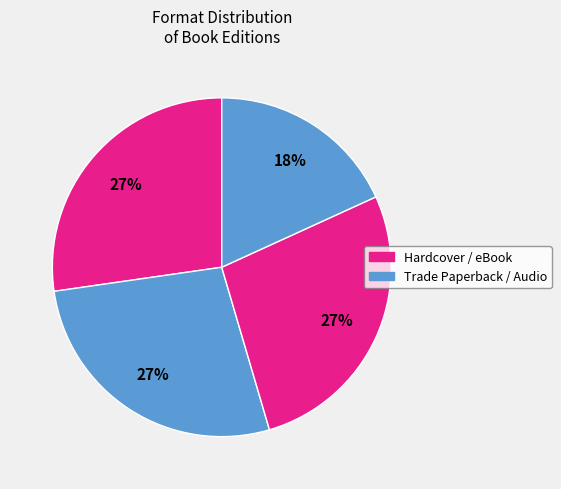

How many slices are in this pie chart?

4